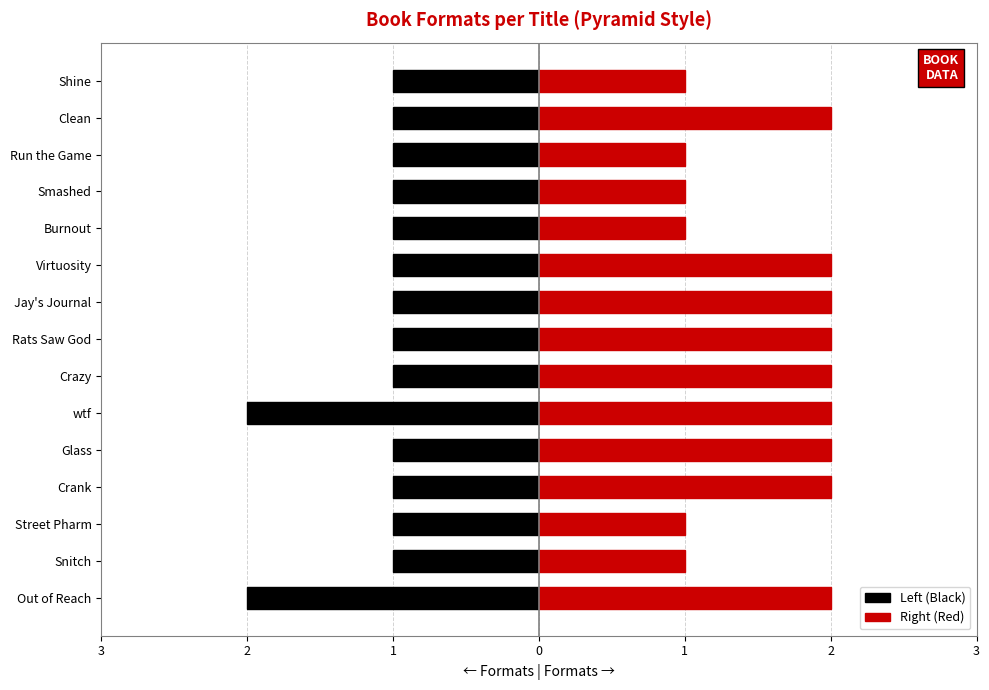

What is the difference between the Right (Red) values at Crank and Run the Game?

1